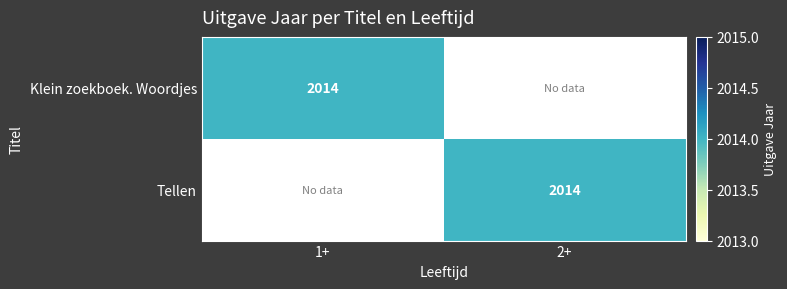

The Tellen series shows 3344 at 2+. True or false?

False